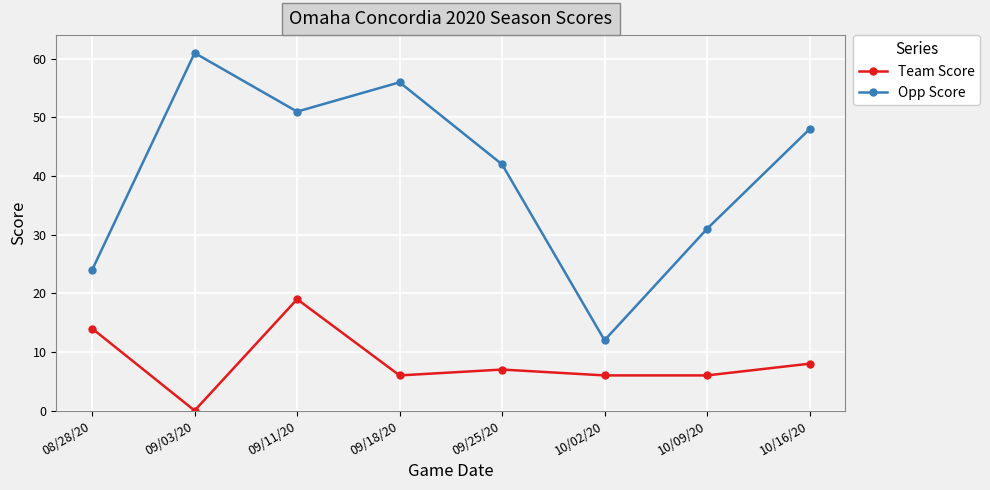

Rank the series by their maximum value, from highest to lowest.

Opp Score, Team Score